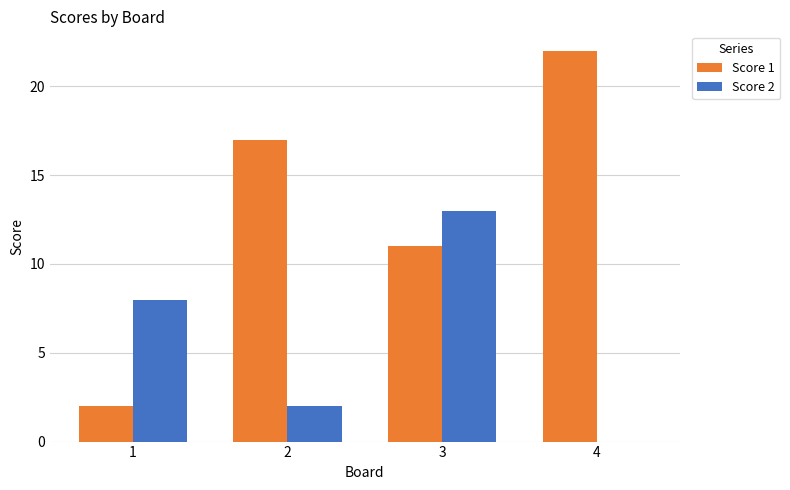

What is the total value across all series at 4?

22